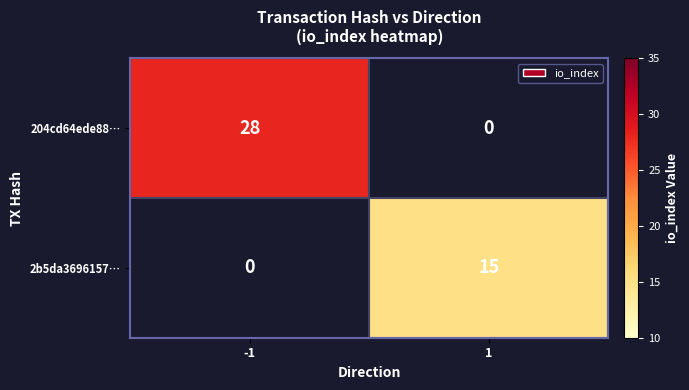

At how many categories does at least one series exceed 21?

1